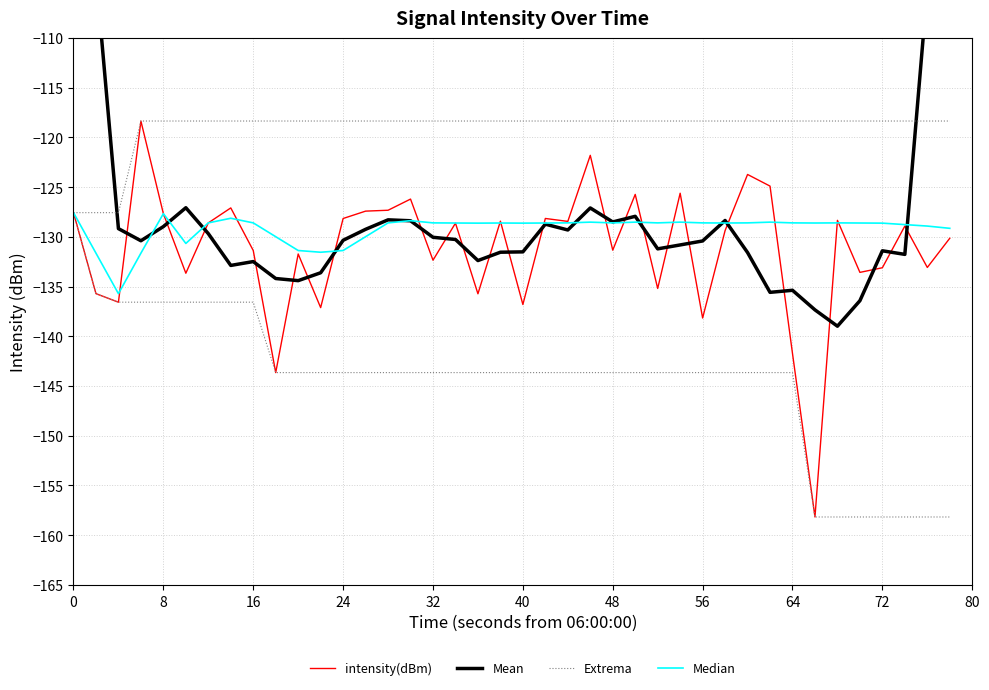

Which series has the largest total across all categories?

Extrema